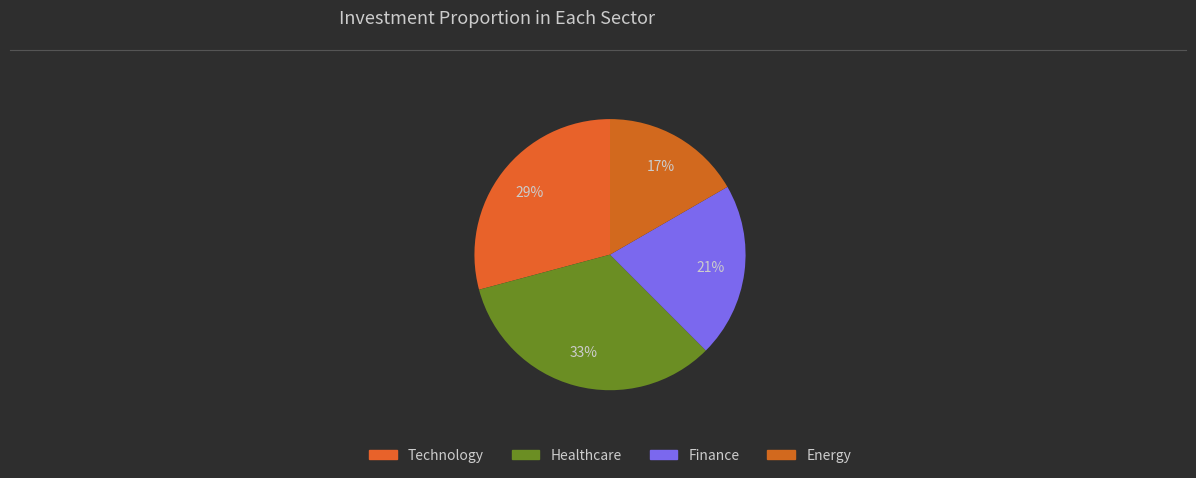

How many slices are in this pie chart?

4